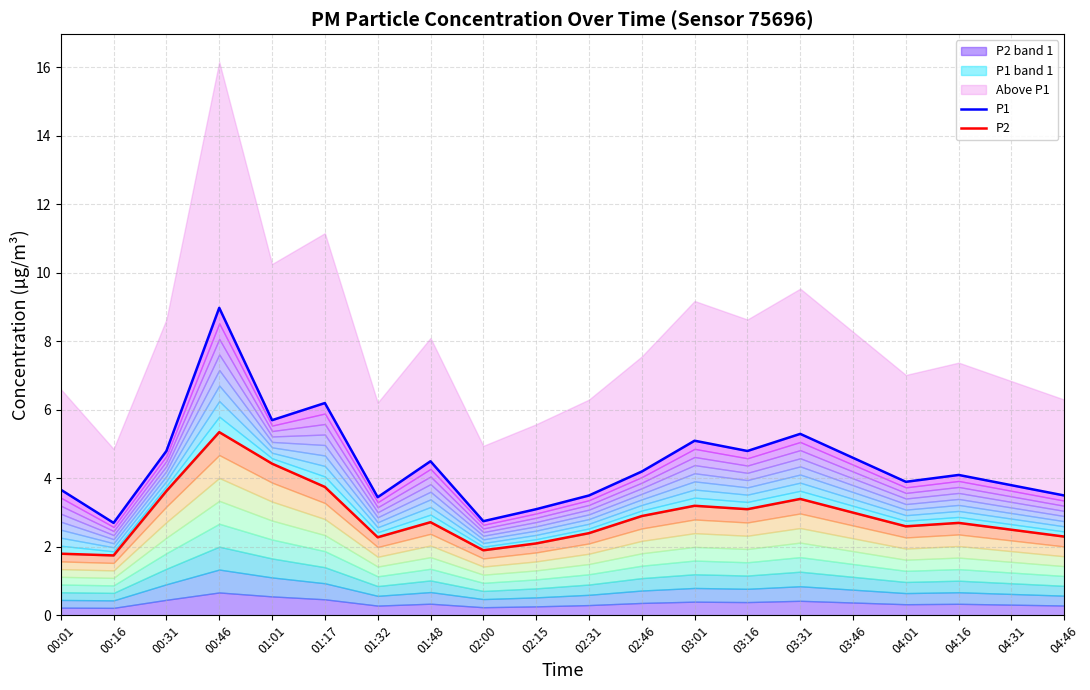

Between 00:01 and 03:31, which series saw the biggest shift?

P1